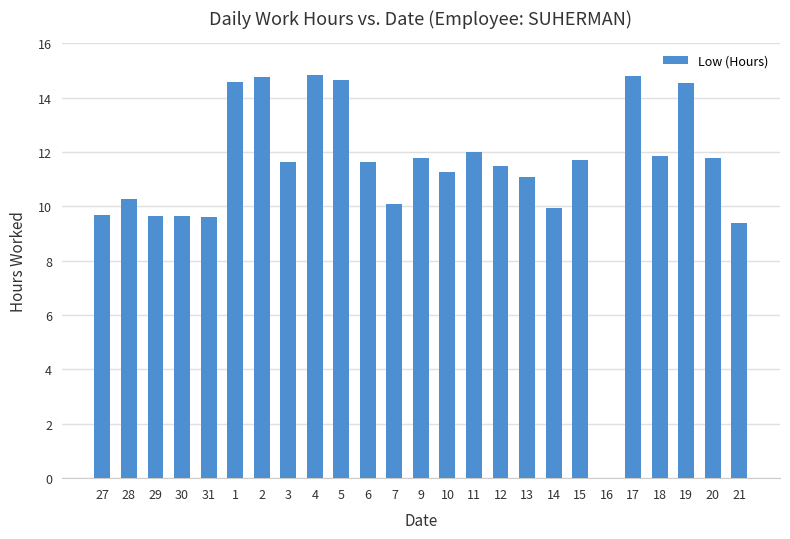

The chart shows a value of 9.7 at 30. True or false?

True